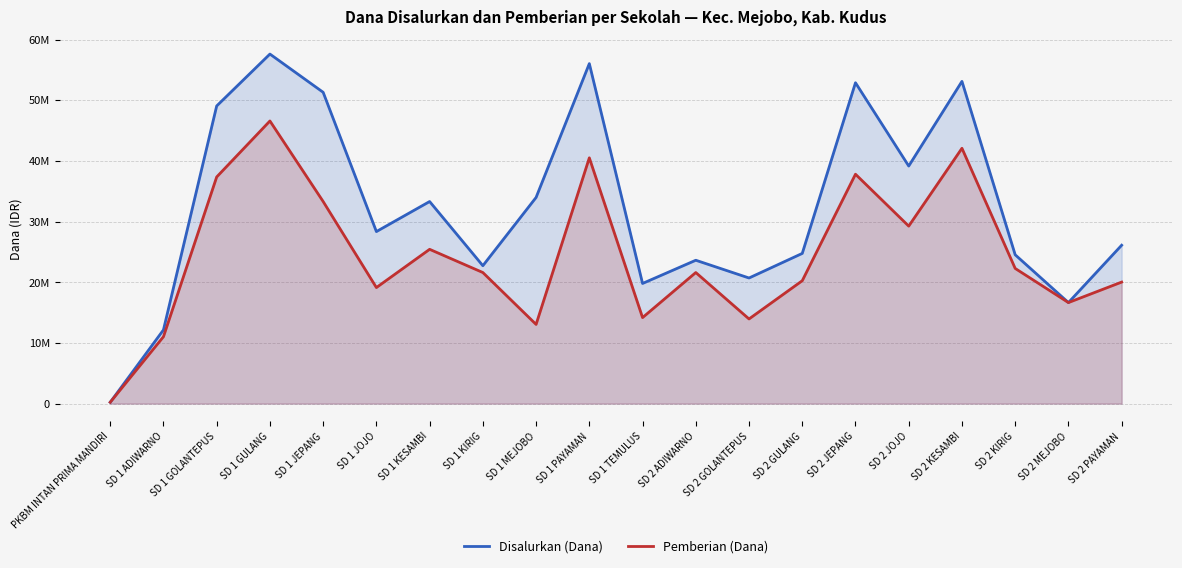

Which has a higher value, SD 2 ADIWARNO or SD 1 JOJO?

SD 1 JOJO